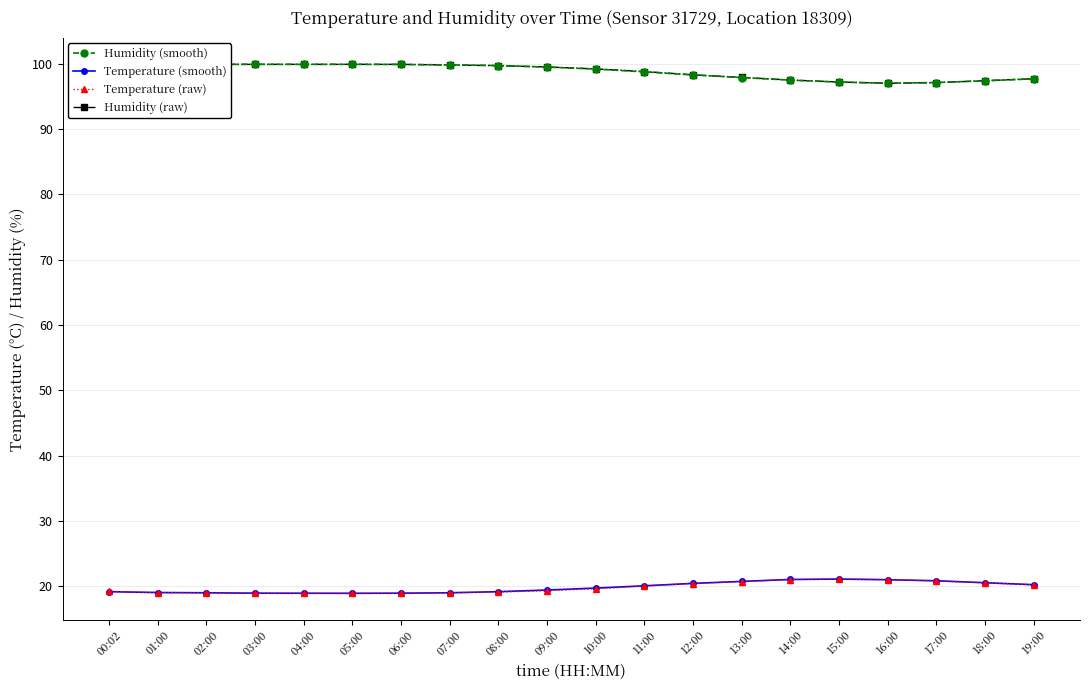

The value of Humidity (smooth) at 11:00 is 159.0. True or false?

False